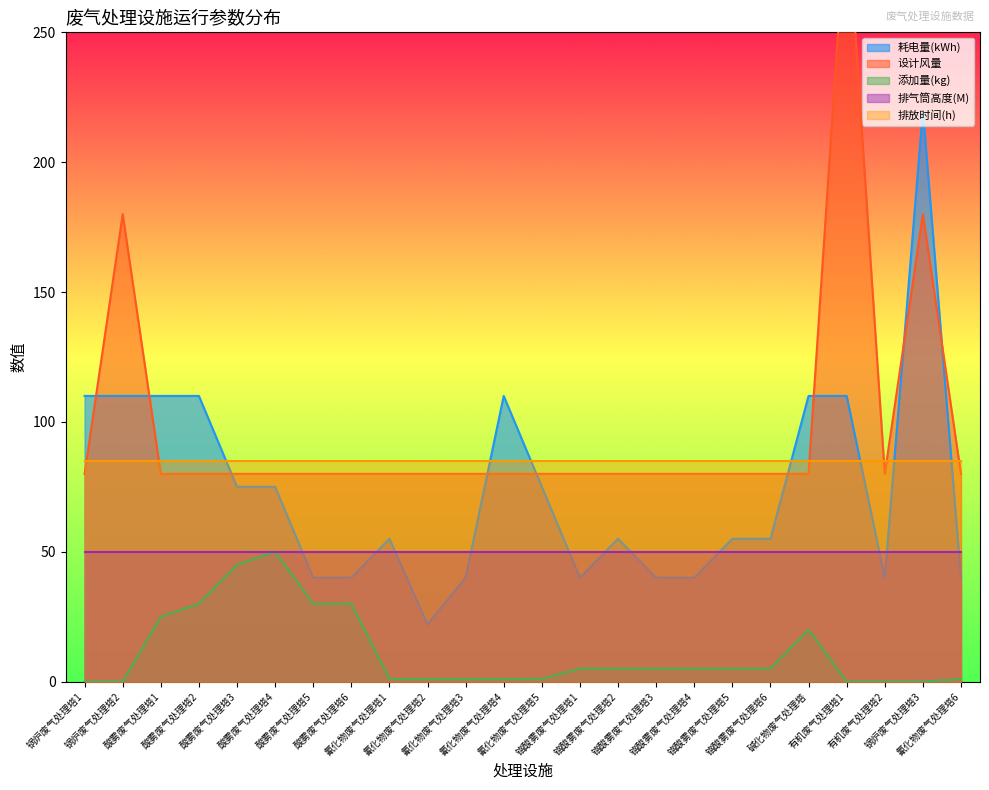

At which label does 耗电量(kWh) first exceed 55?

锅炉废气处理塔1